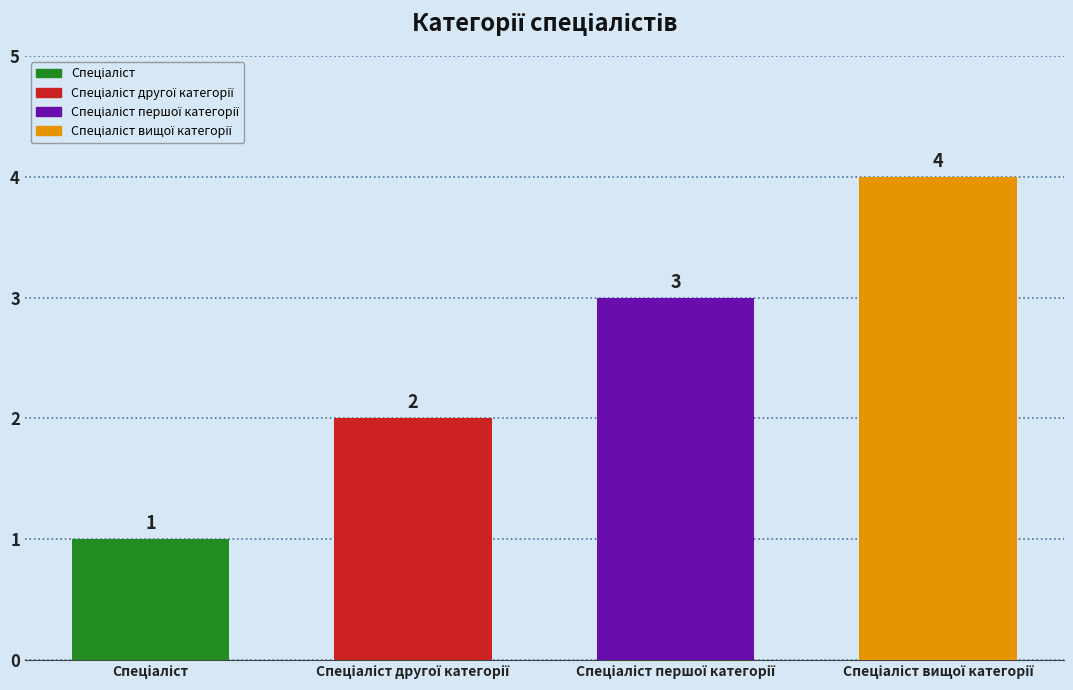

What is the value of the 4th bar from the left?

4